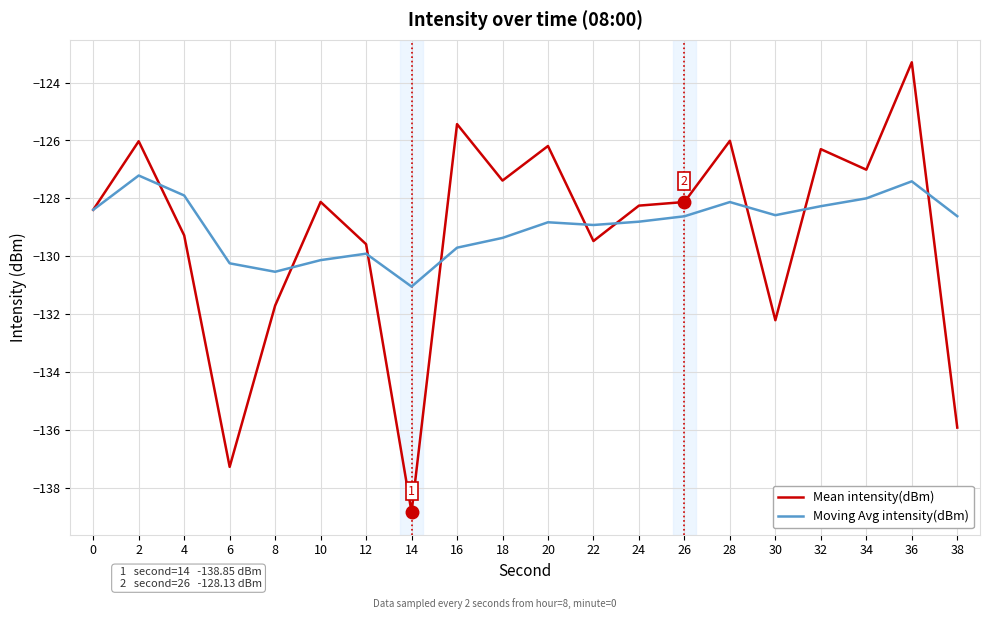

Which series has the widest spread of values?

Mean intensity(dBm)